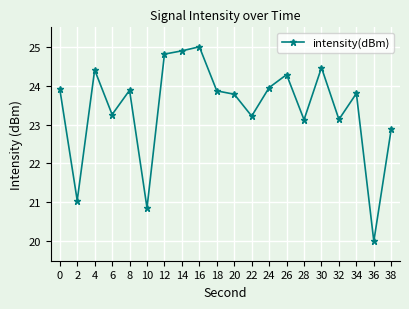

What is the value of the 19th point from the left?

20.0